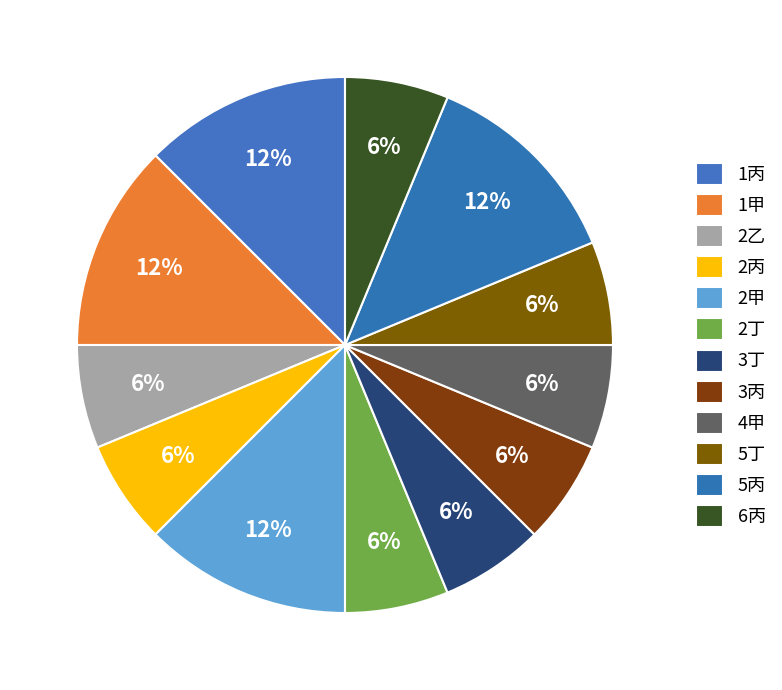

The 2丙 slice represents 1% of the pie. True or false?

False